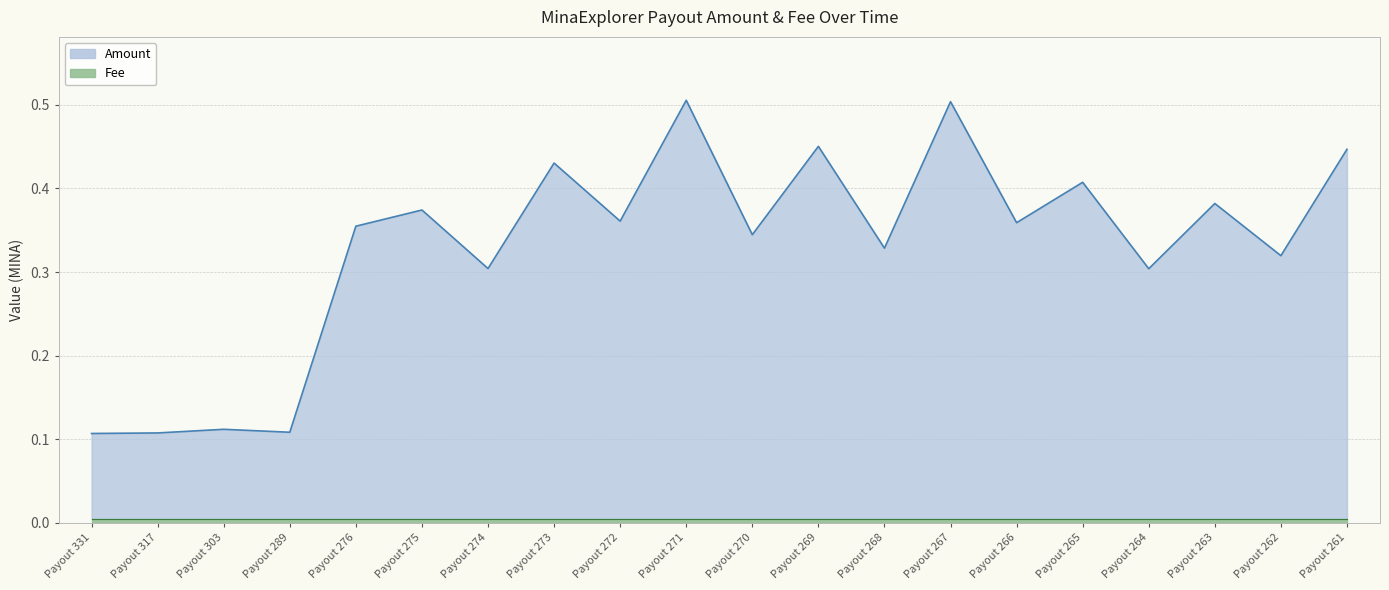

At which category does the chart reach its minimum across all series?

Payout 331